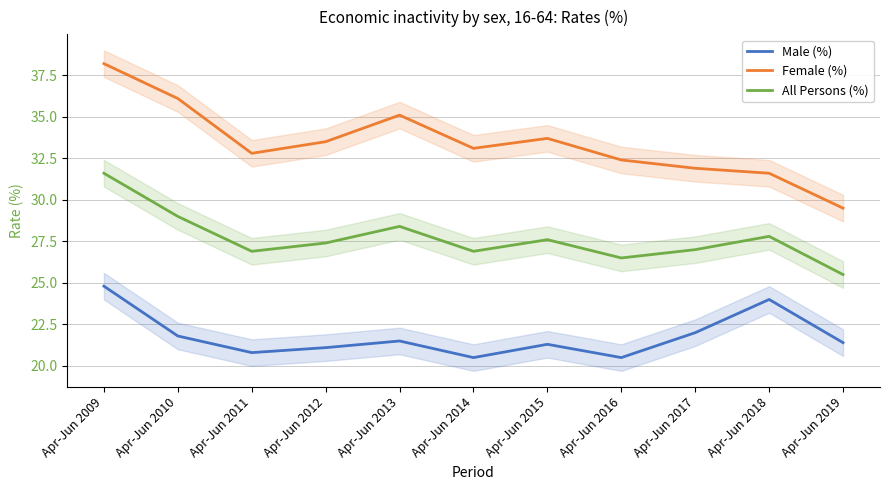

What is the difference between the highest and lowest values at Apr-Jun 2018?

7.6